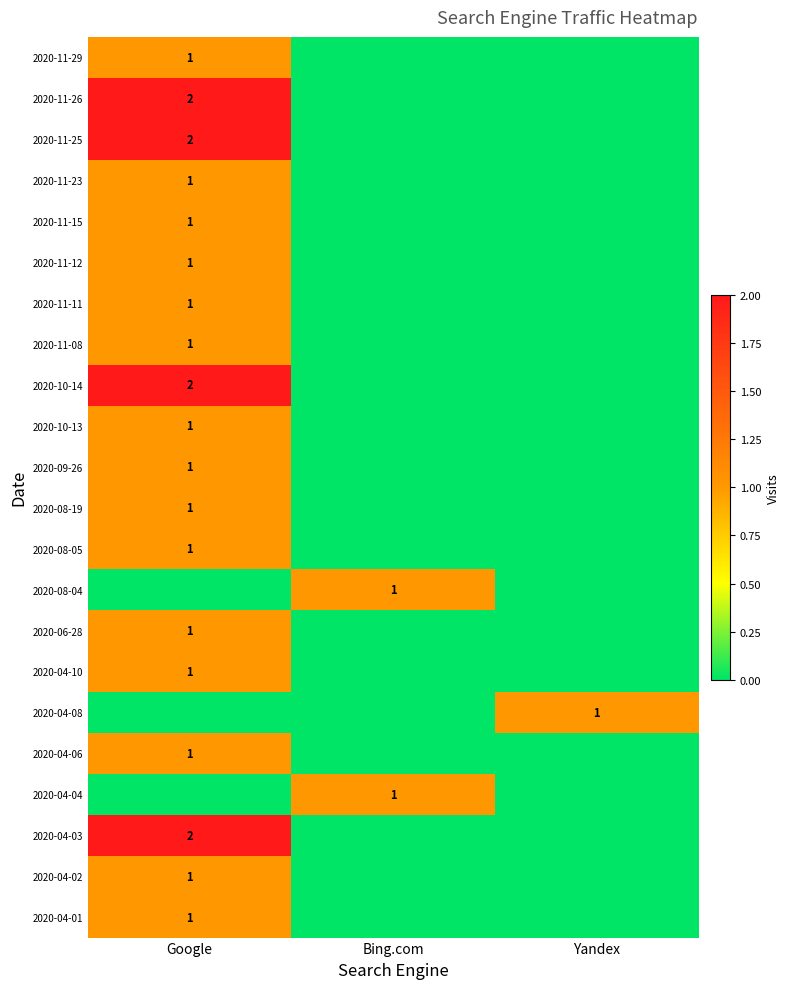

The value of 2020-08-05 at Google is 1. True or false?

True